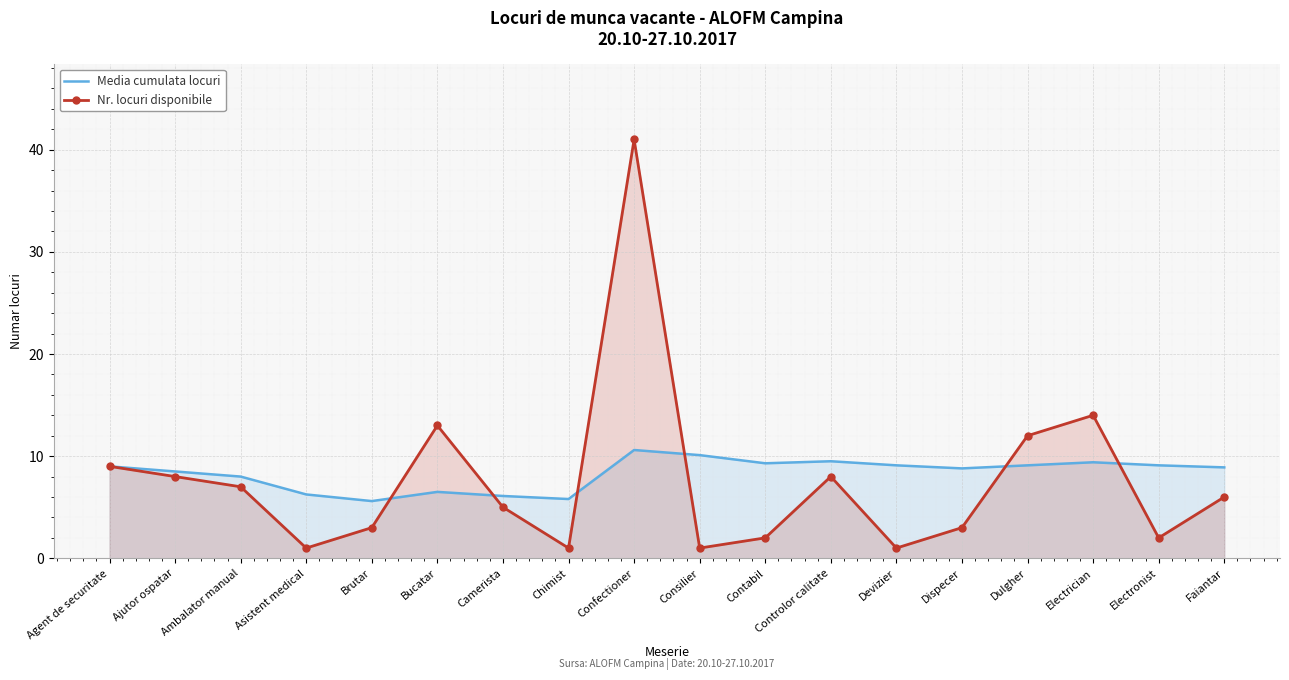

How many interior local valleys does the Media cumulata locuri series have?

4